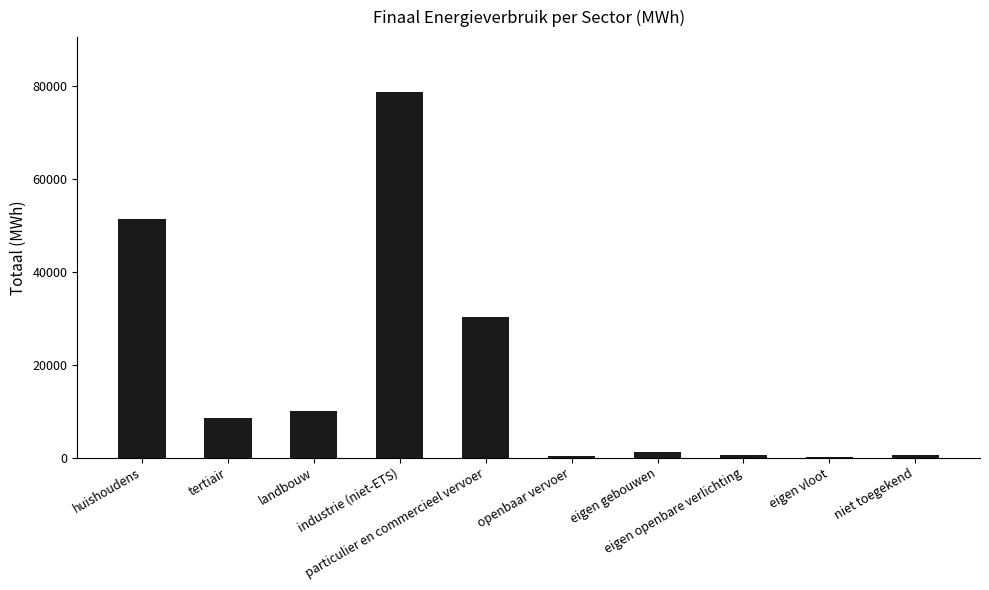

What is the sum of all values?

181424.1